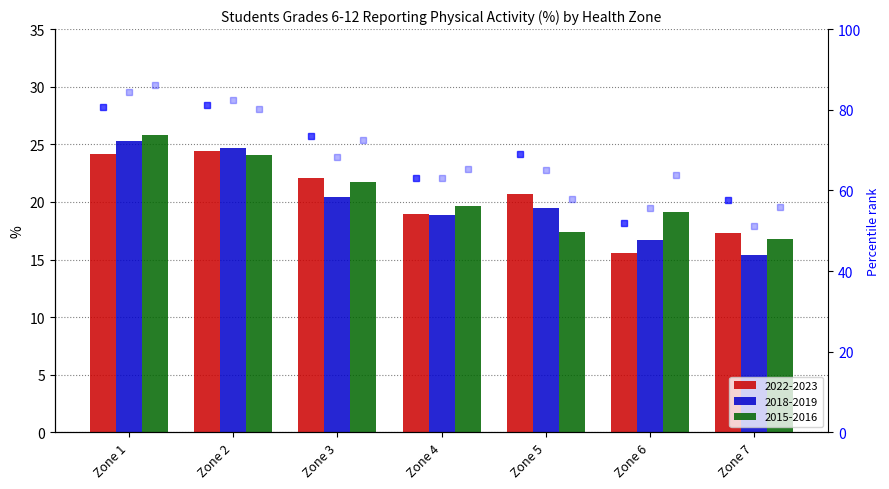

The 2015-2016 series shows 9.0 at Zone 6. True or false?

False